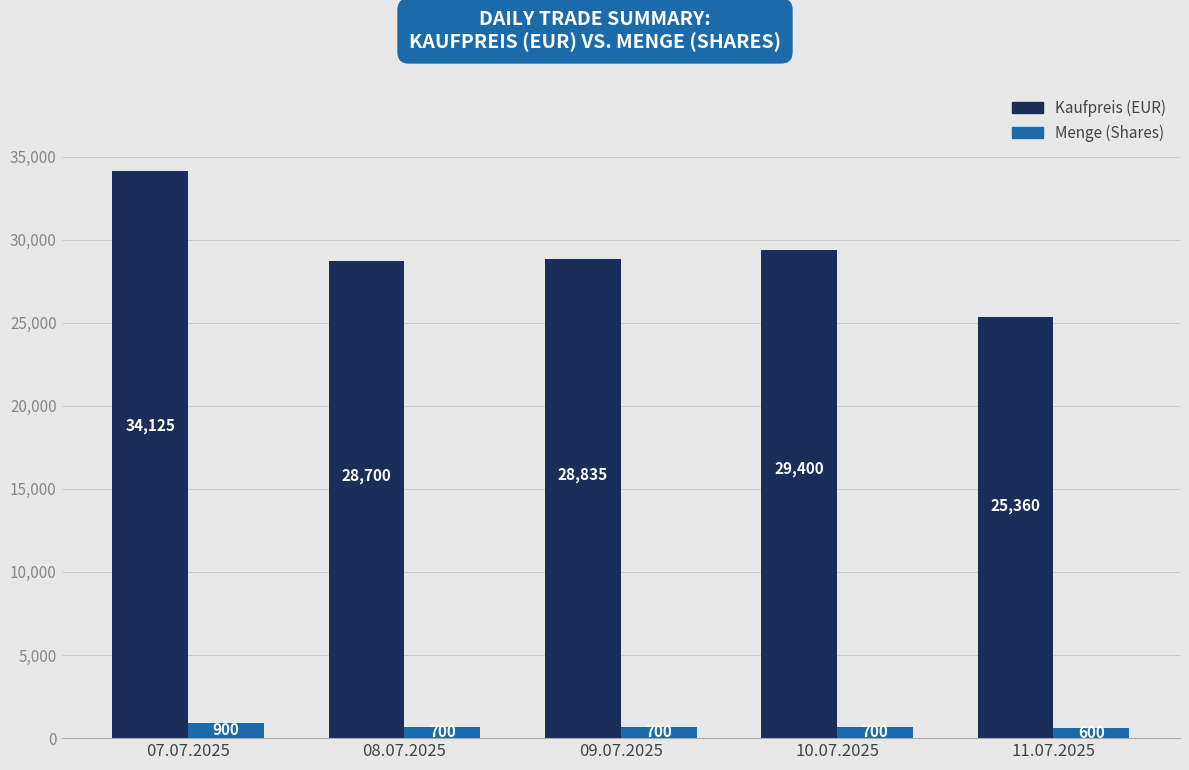

How many bars are there in total?

10